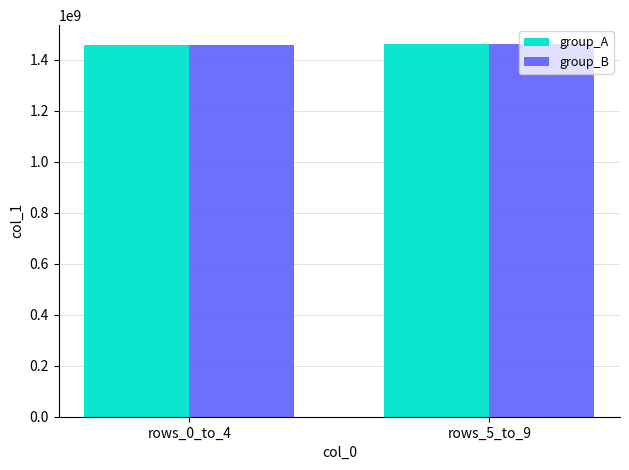

What is the lowest value of the group_A series?

1457348206